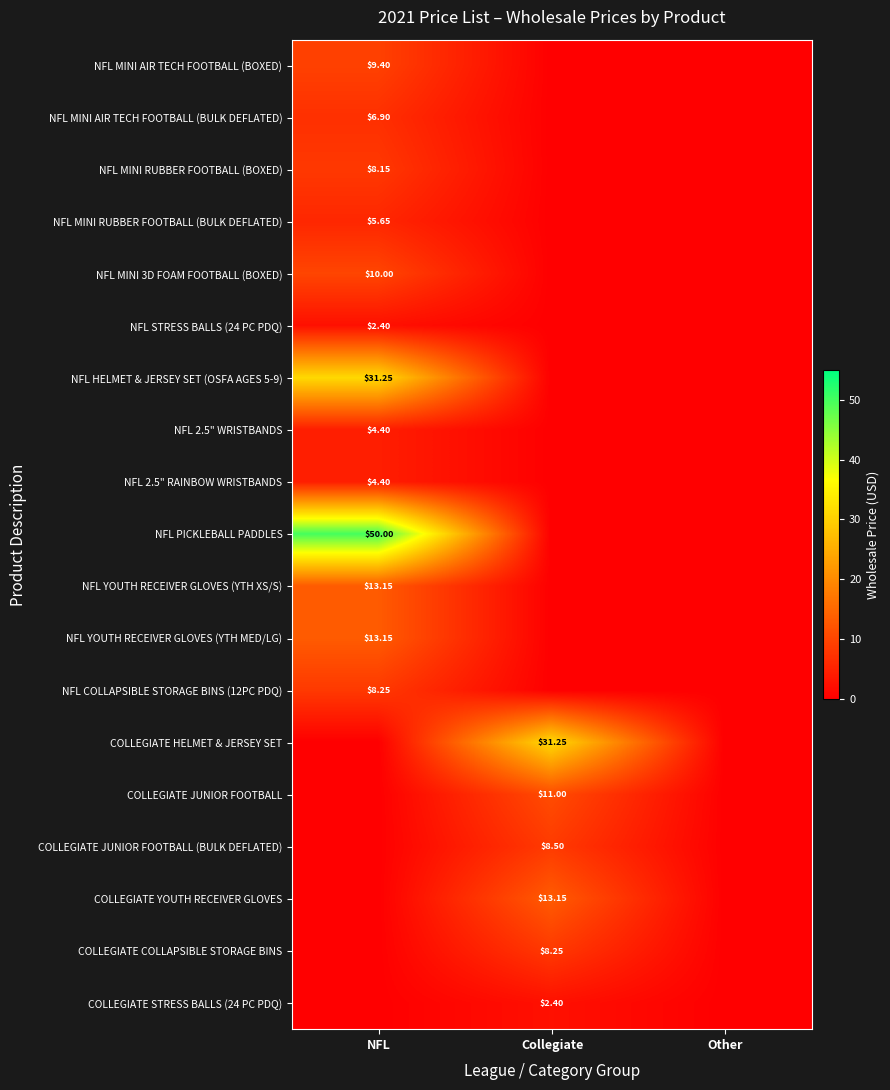

At which category does the chart reach its peak across all series?

NFL